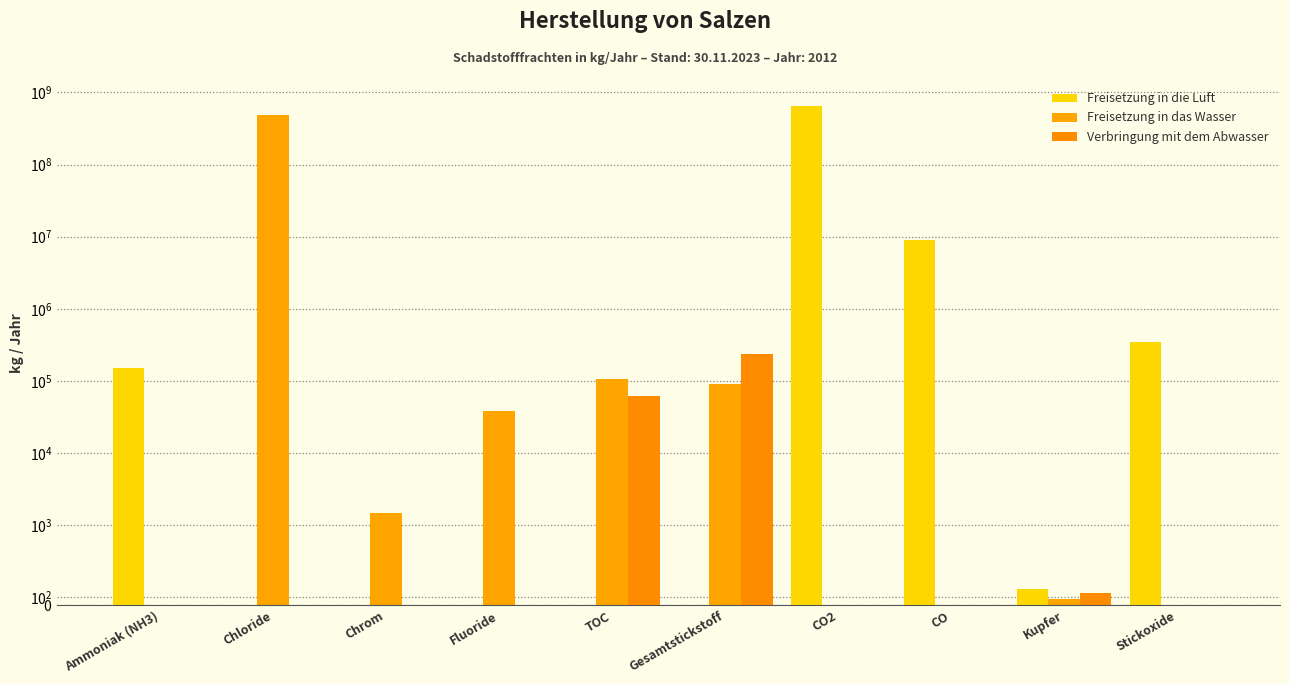

What are all the series names shown in the legend?

Freisetzung in die Luft, Freisetzung in das Wasser, Verbringung mit dem Abwasser